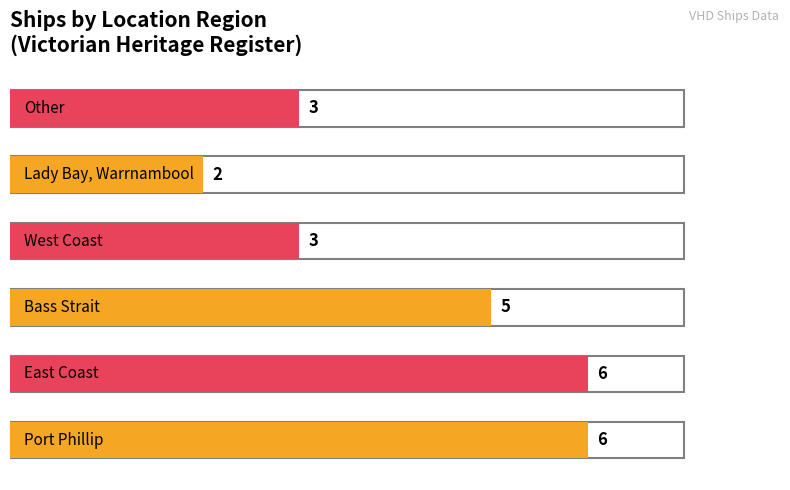

Reading left to right, list all the values displayed in this chart.

6	6	5	3	2	3